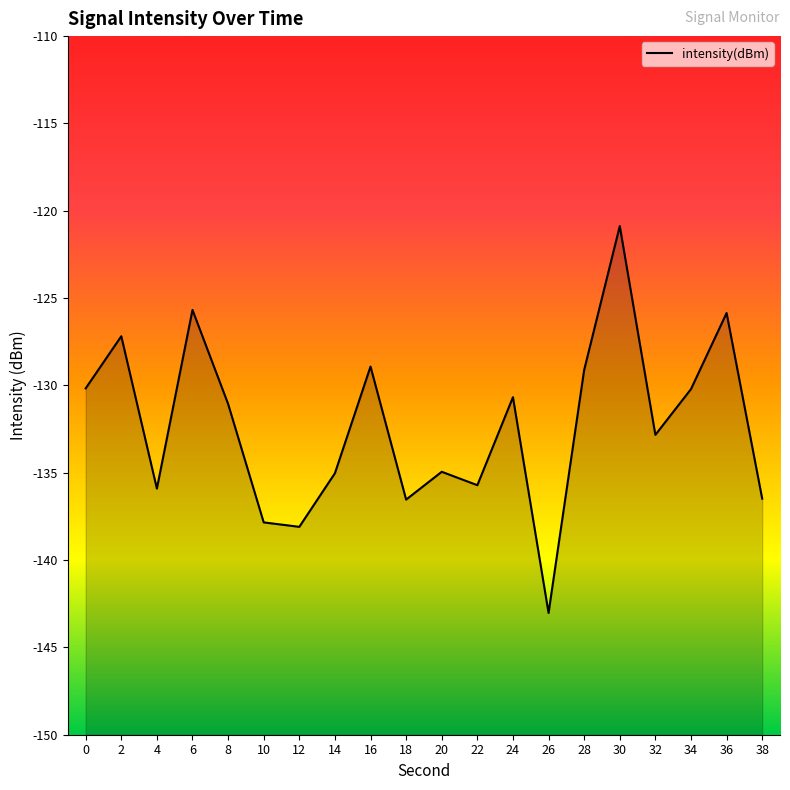

Where is the first local maximum?

2